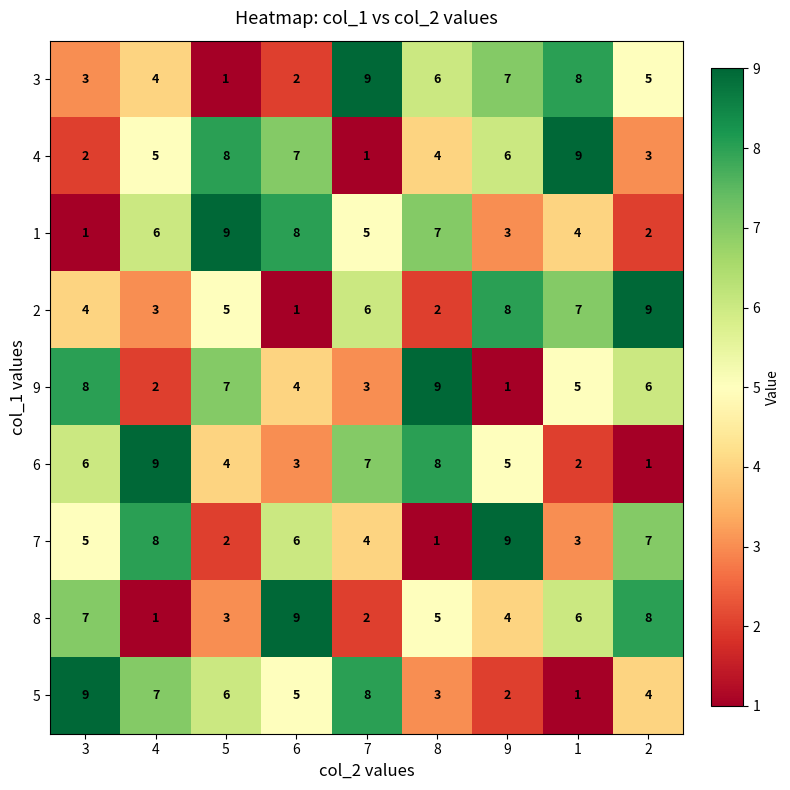

Which category has the lowest value in the 4 series?

7